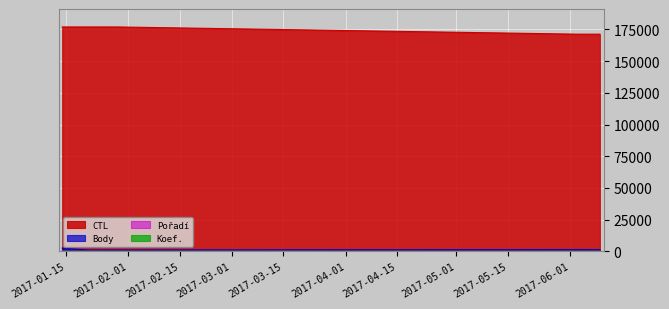

Rank the series by their maximum value, from lowest to highest.

Koef., Pořadí, Body, CTL